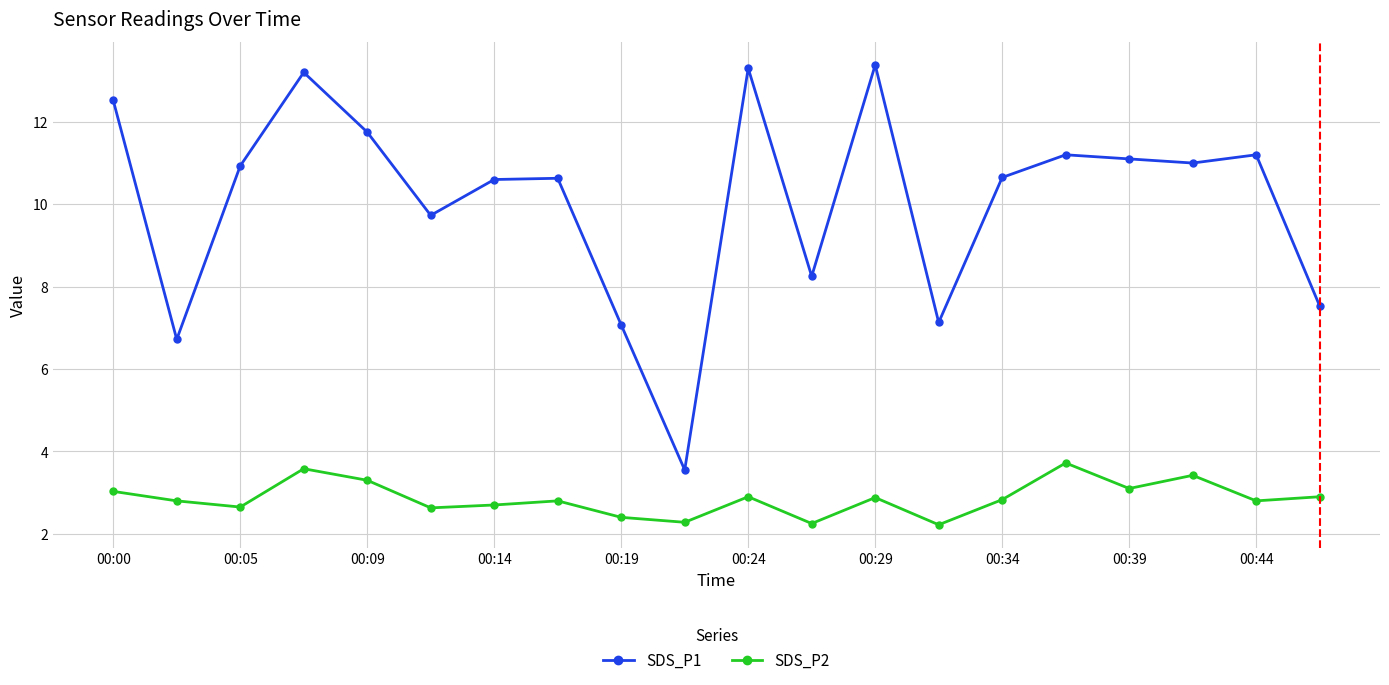

True or false: SDS_P2 has more than 1 points higher than both neighbors.

True